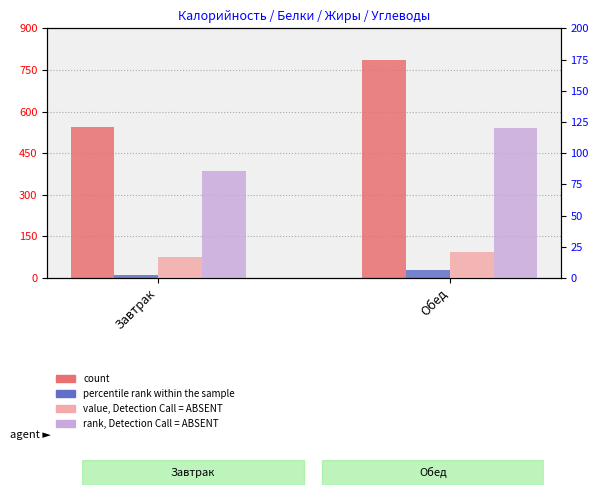

What is the sum of the count values at Завтрак and Обед?

1332.3